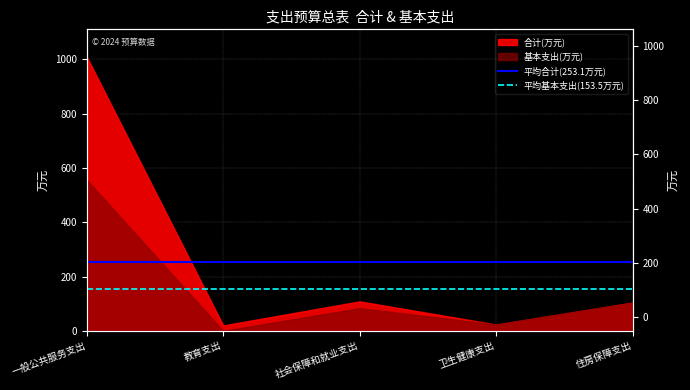

What is the approximate value of 平均合计(253.1万元) at 教育支出?

253.1